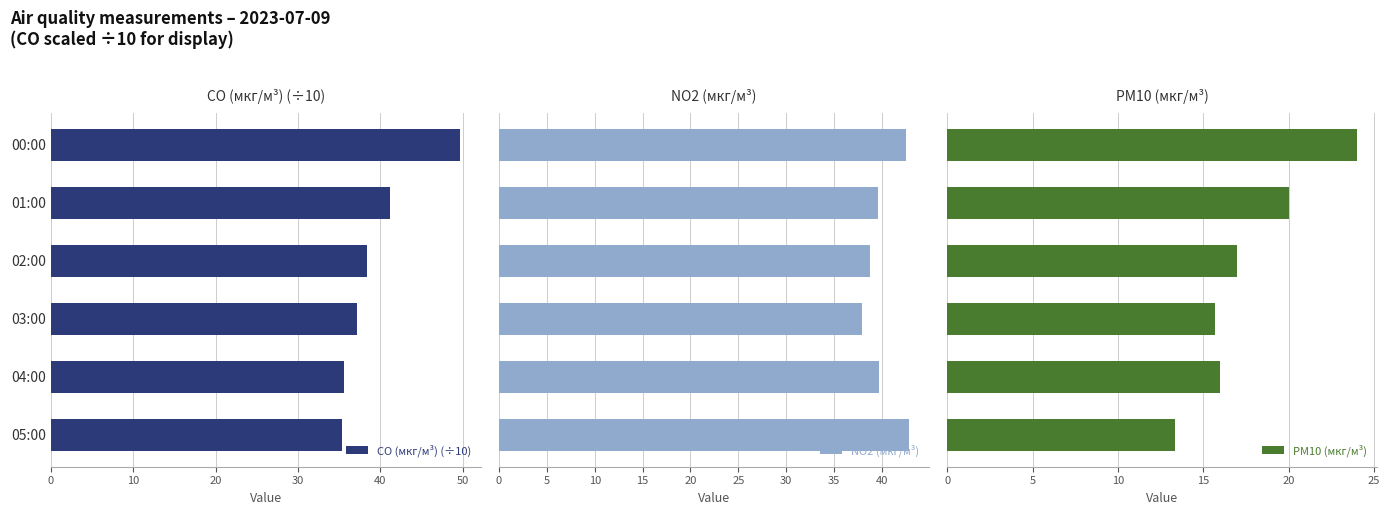

Which series has the widest spread of values?

CO (мкг/м³) (÷10)